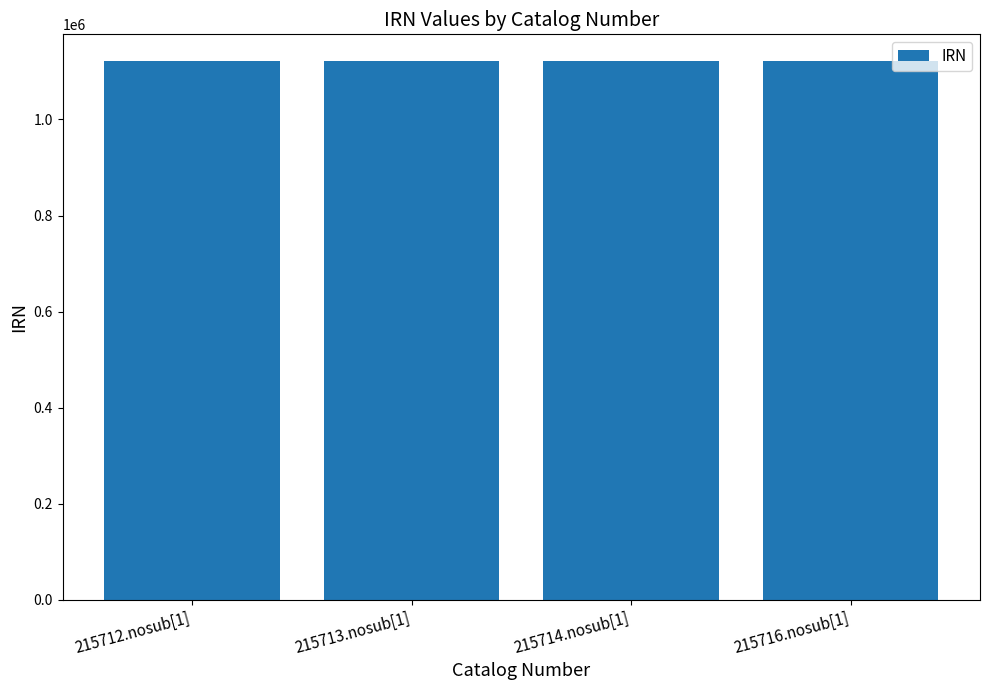

What is the label of the 4th bar from the left?

215716.nosub[1]